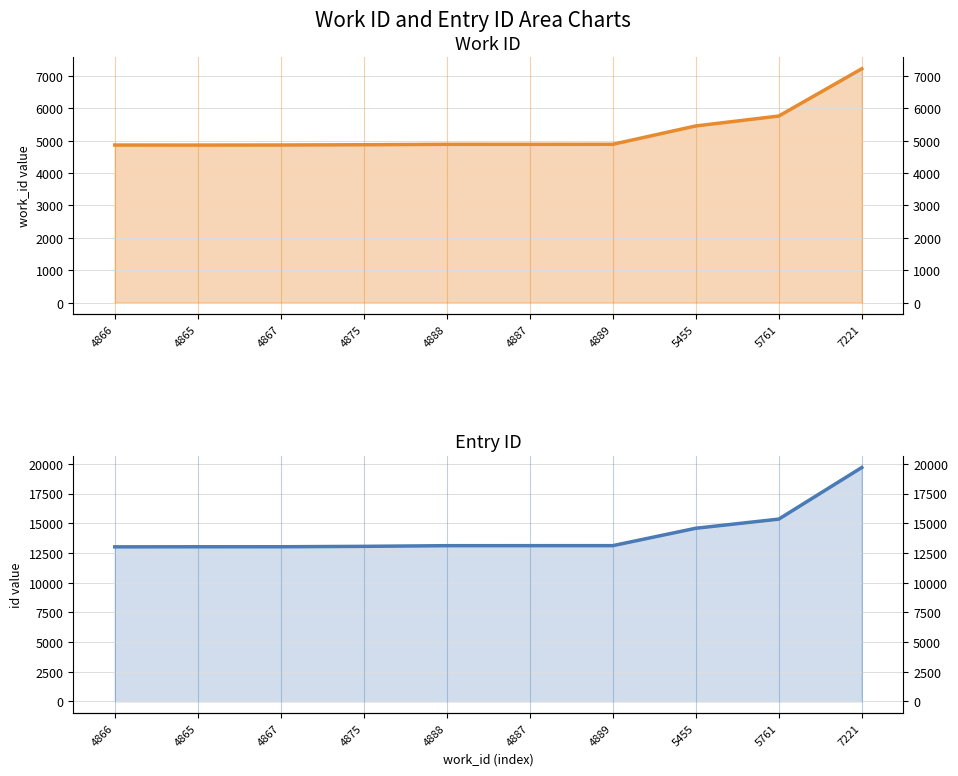

True or false: id has a value of 13012 at 4866.

True